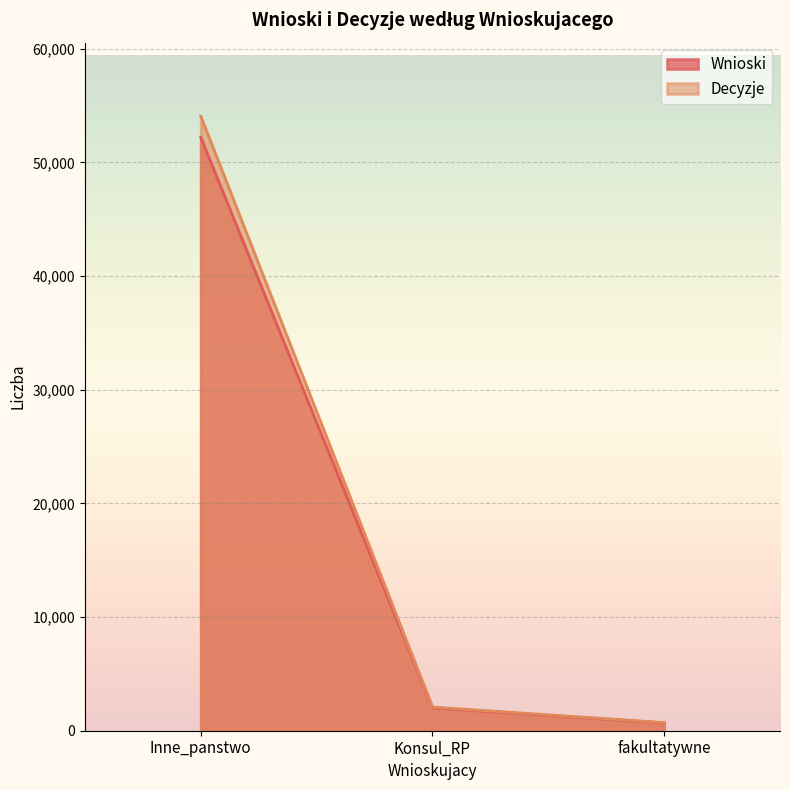

Which category has the lowest value in the Wnioski series?

fakultatywne